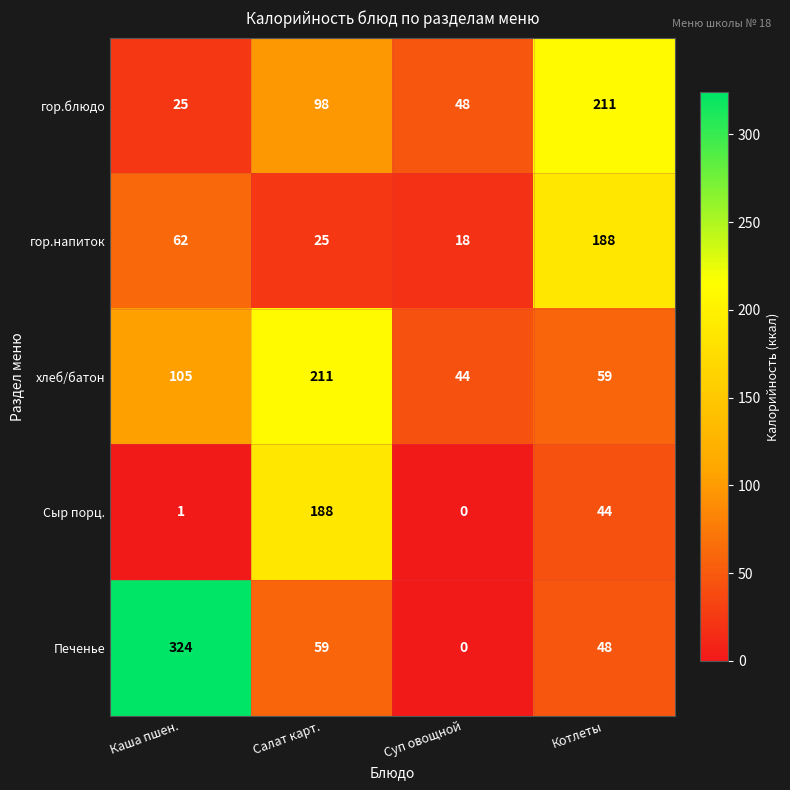

The value of гор.напиток at Каша пшен. is 34. True or false?

False